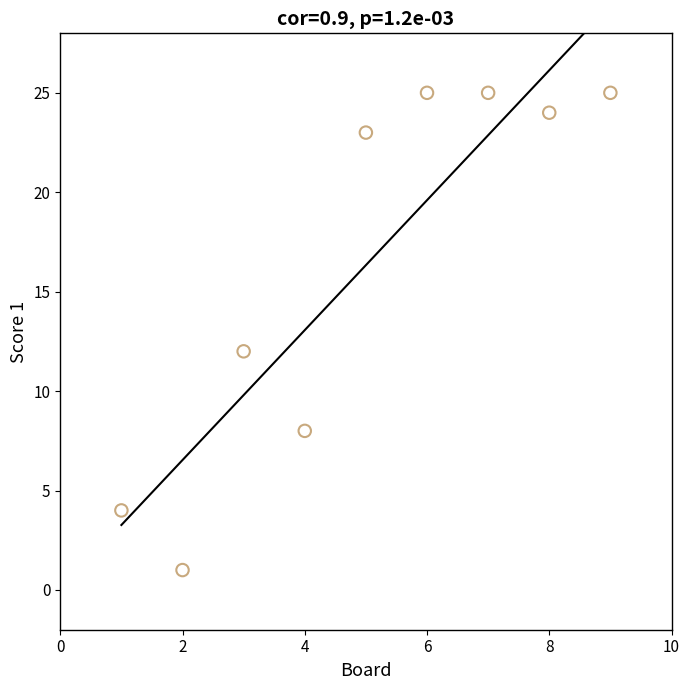

What is the average X value?

5